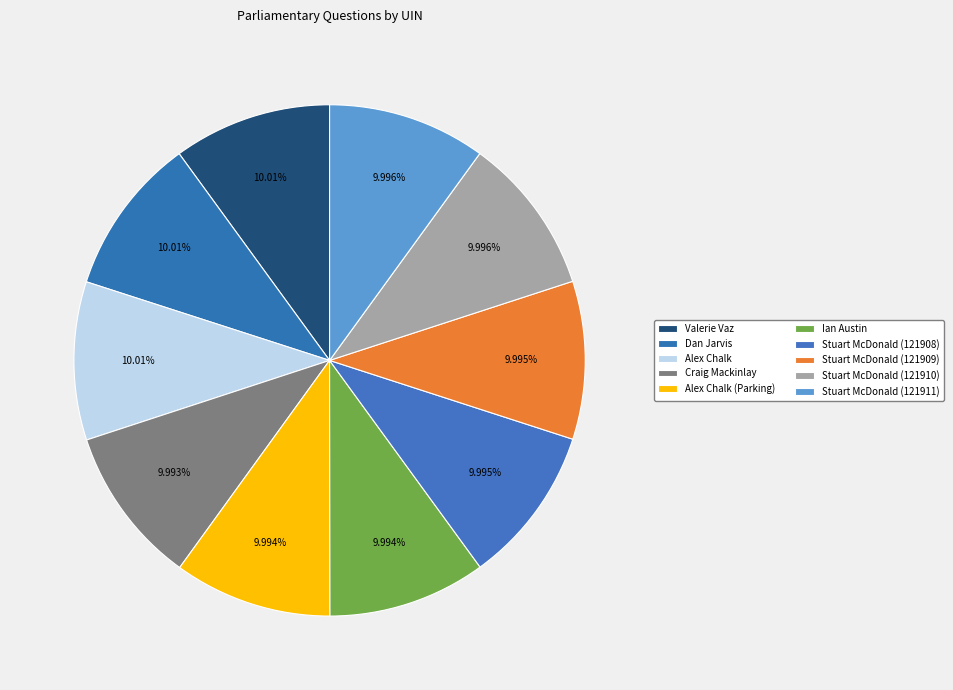

How many slices are in this pie chart?

10